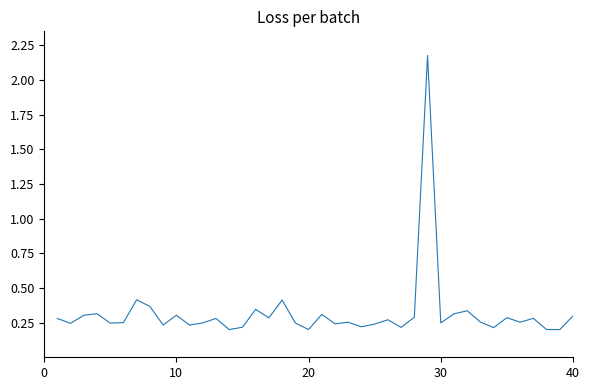

What is the difference between the maximum and minimum values?

2.0